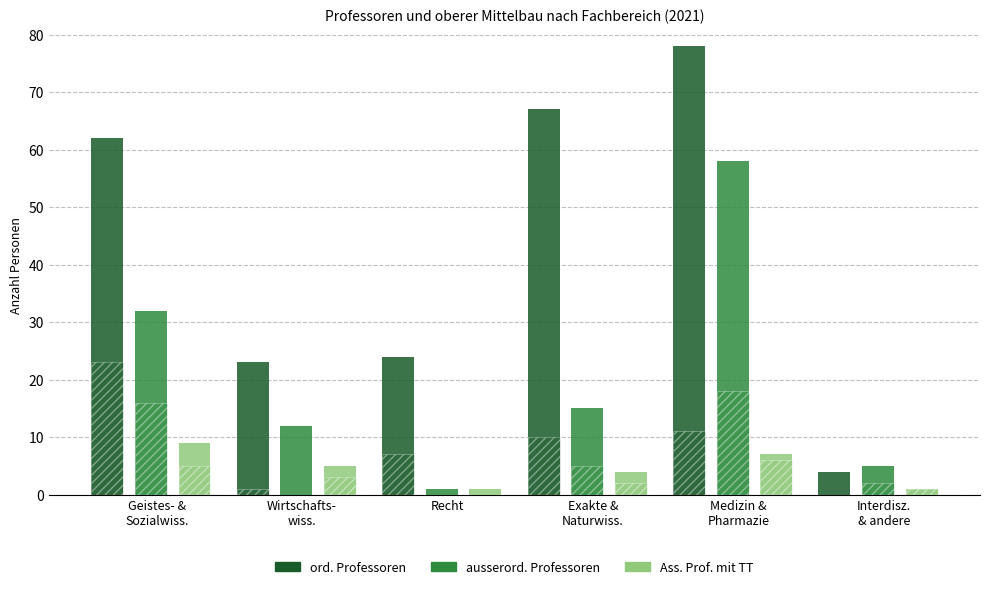

The Ass. Prof. mit TT series shows 3 at Exakte &
Naturwiss.. True or false?

False